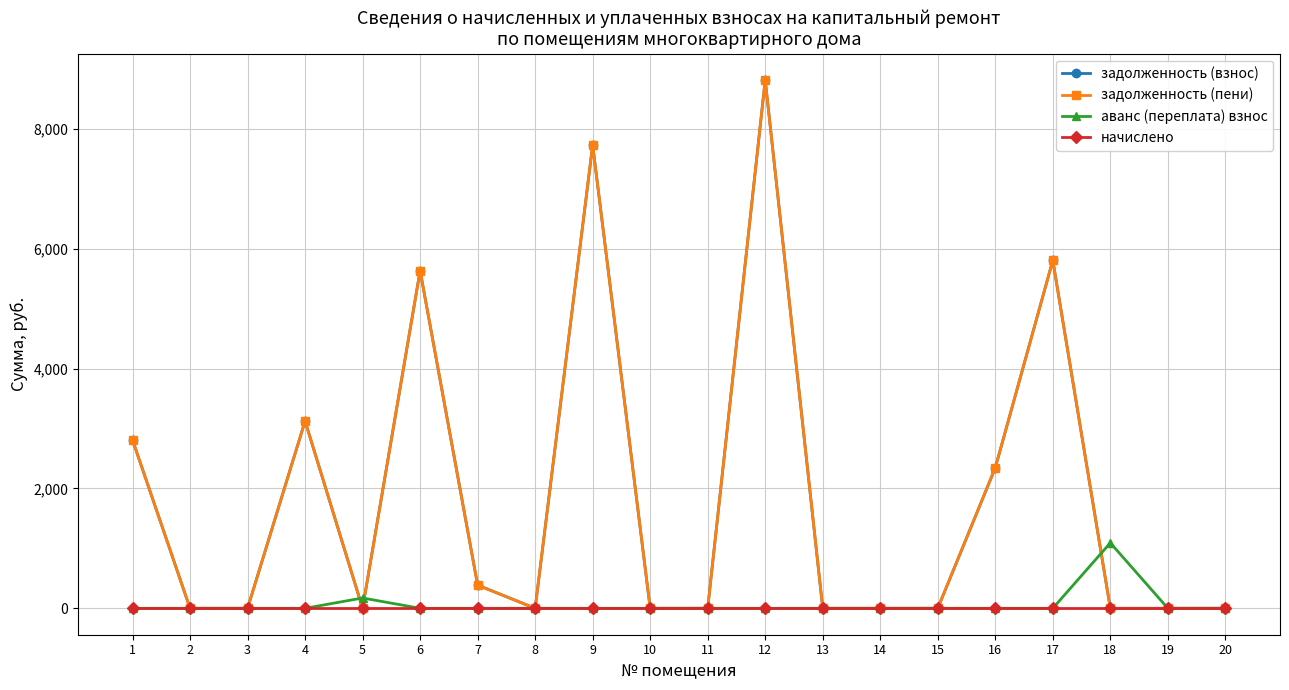

Is it true that начислено equals 0.0 at 1?

True